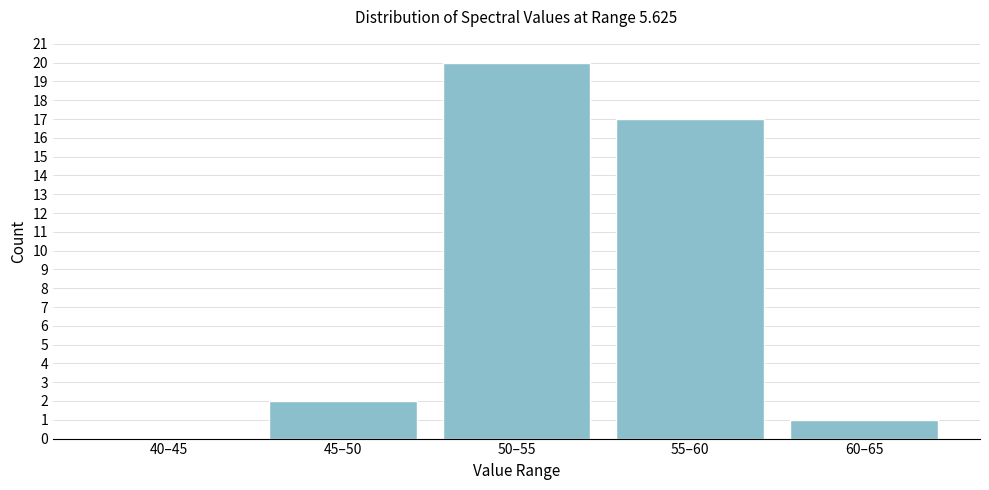

Reading right to left, transcribe all the data shown in this chart.

60–65=1	55–60=17	50–55=20	45–50=2	40–45=0